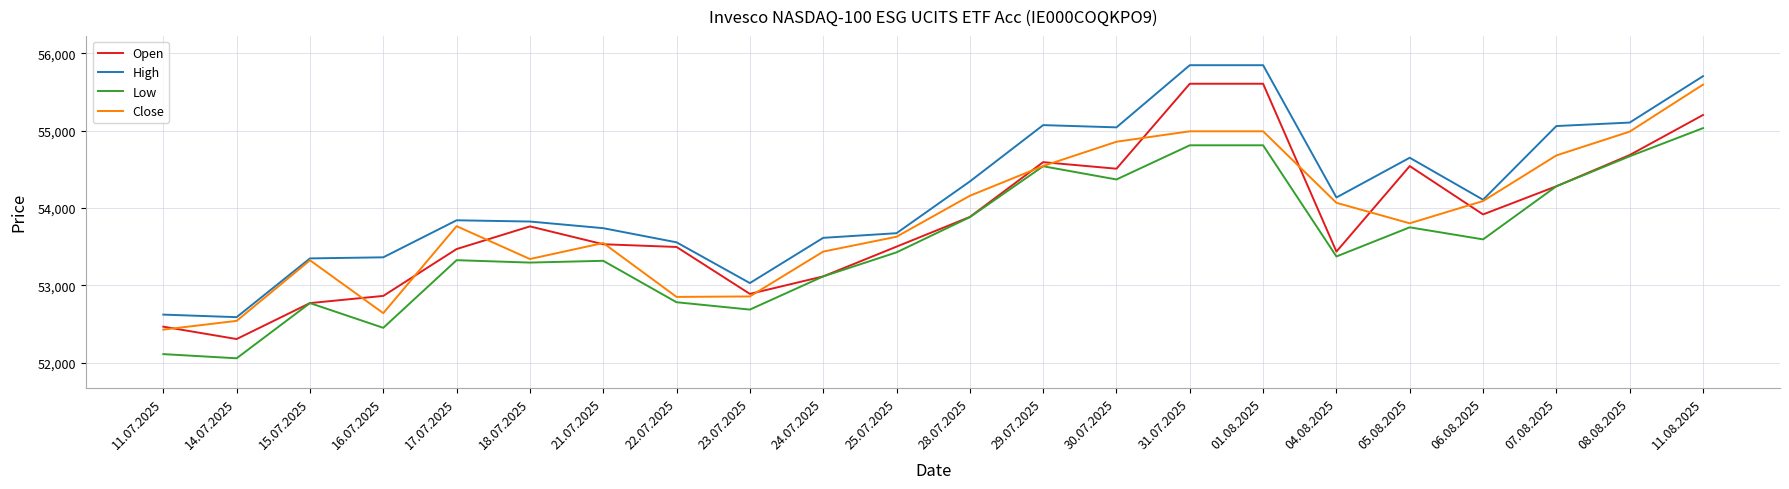

What is the maximum value for High?

55846